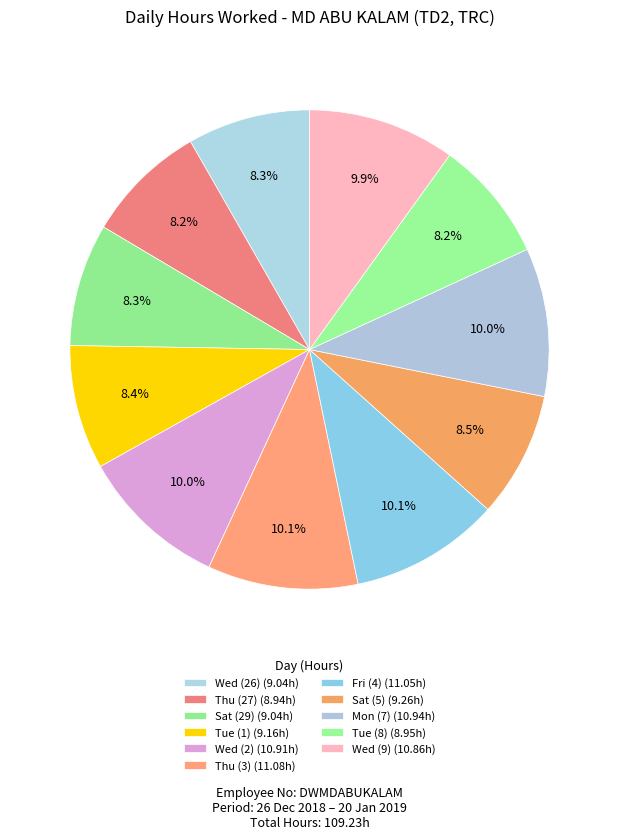

The Tue (1) slice represents 8% of the pie. True or false?

True